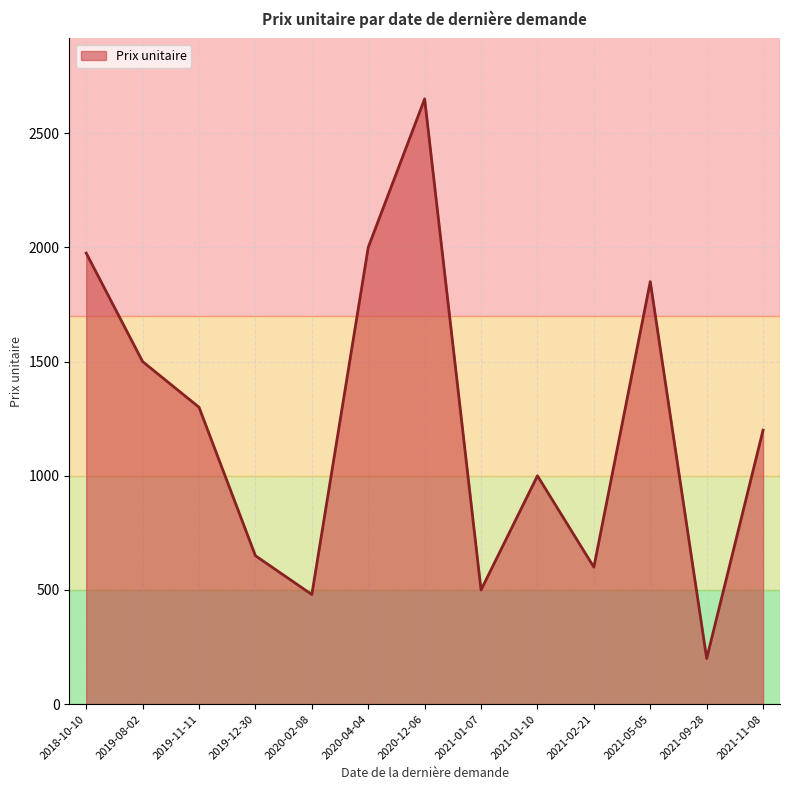

What is the minimum value shown in the chart?

200